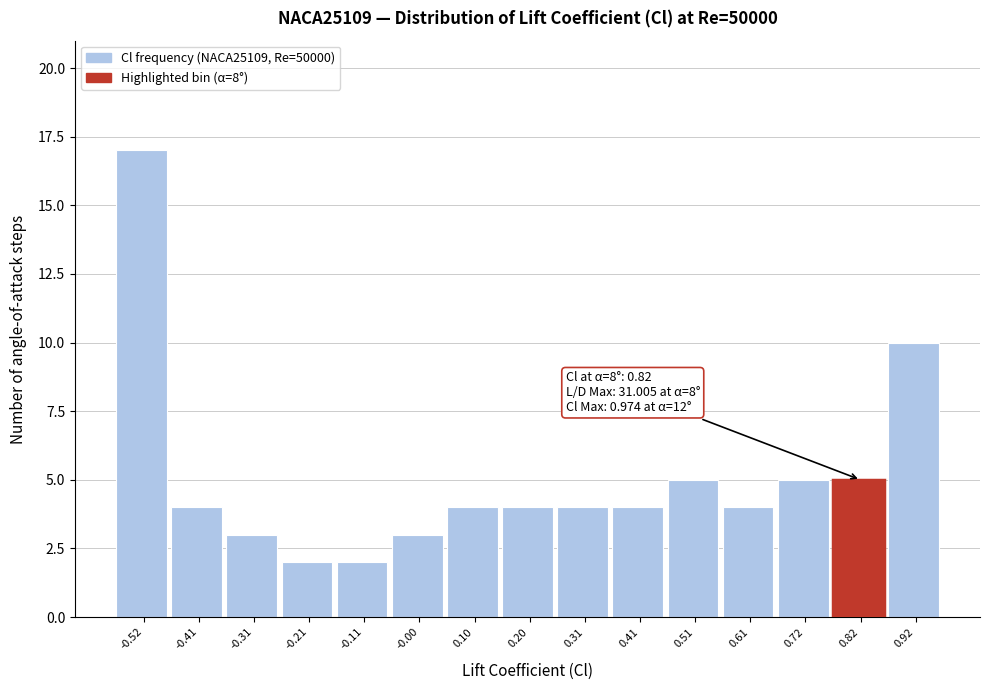

Which range on the x-axis has the tallest bar?

-0.56 to -0.46